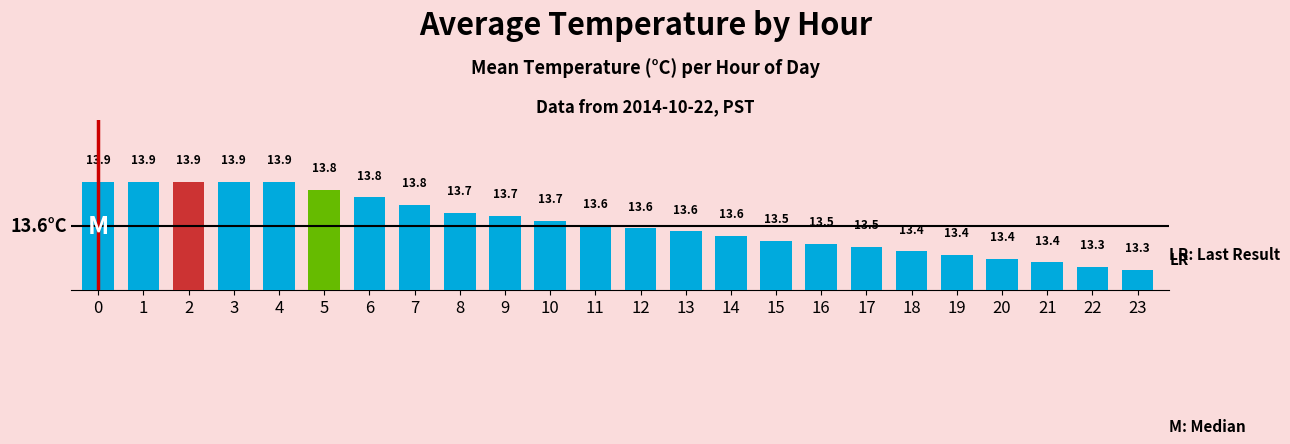

How many values are between 13 and 14?

24